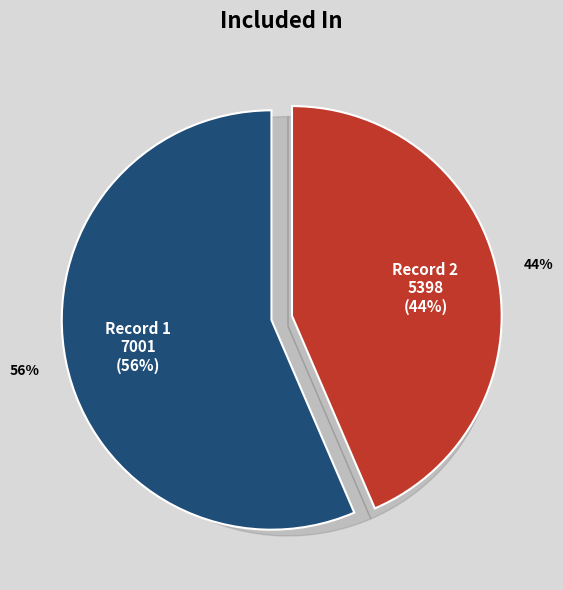

To the nearest percent, what is the average slice percentage?

50%